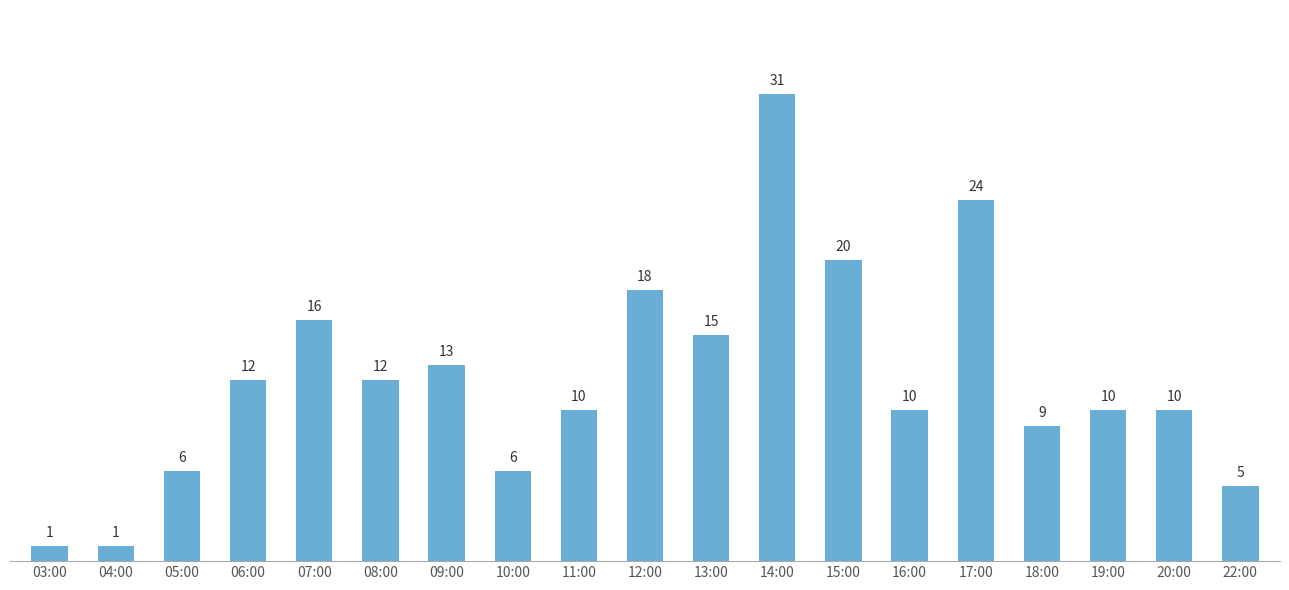

The chart shows a value of 3 at 11:00. True or false?

False